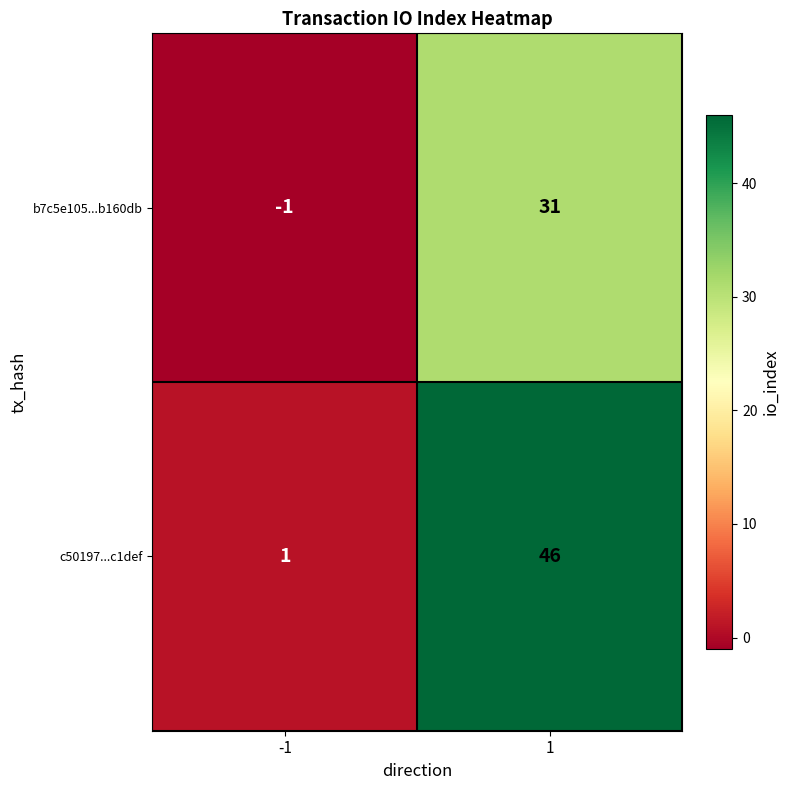

Between -1 and 1, which series saw the biggest shift?

c50197...c1def